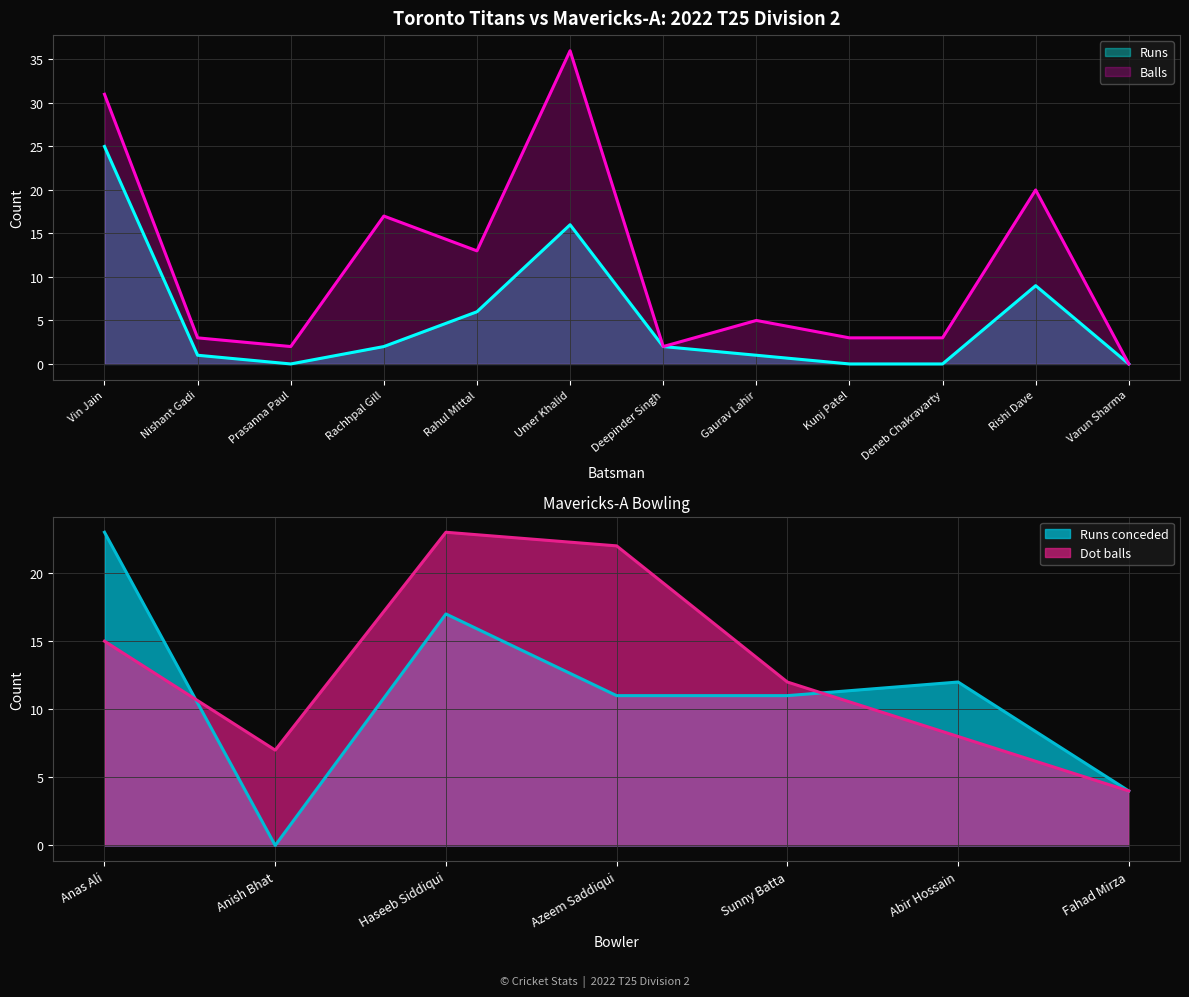

True or false: Balls has a value of 9 at Gaurav Lahir.

False